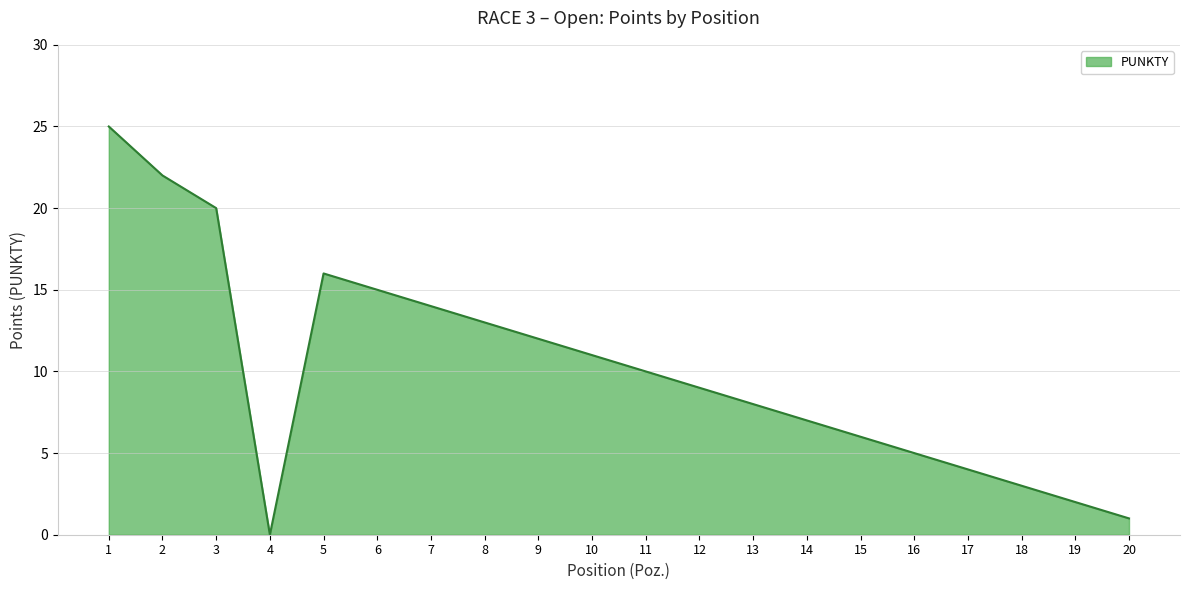

Rank the categories by value from lowest to highest.

4, 20, 19, 18, 17, 16, 15, 14, 13, 12, 11, 10, 9, 8, 7, 6, 5, 3, 2, 1